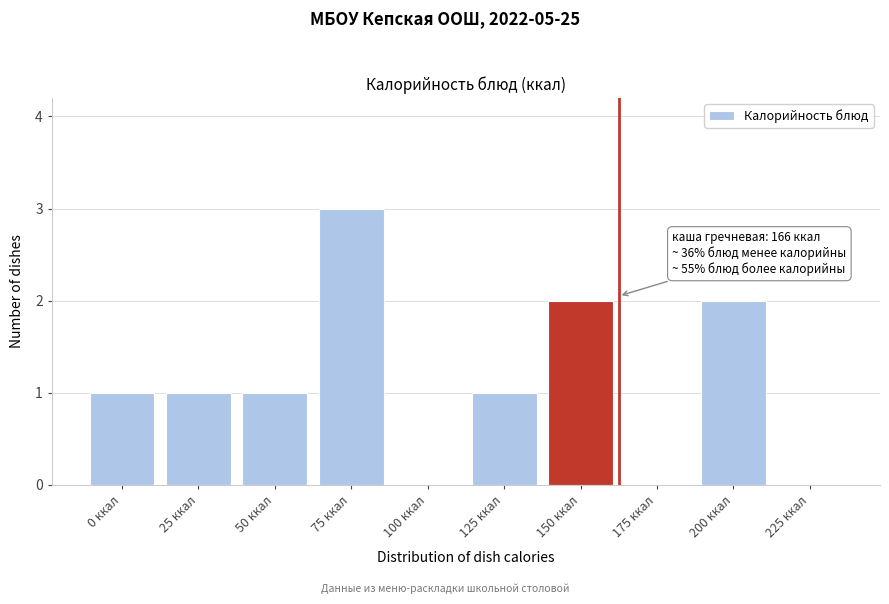

Reading right to left, what are all the values shown in this chart?

225 ккал=0	200 ккал=2	175 ккал=0	150 ккал=2	125 ккал=1	100 ккал=0	75 ккал=3	50 ккал=1	25 ккал=1	0 ккал=1